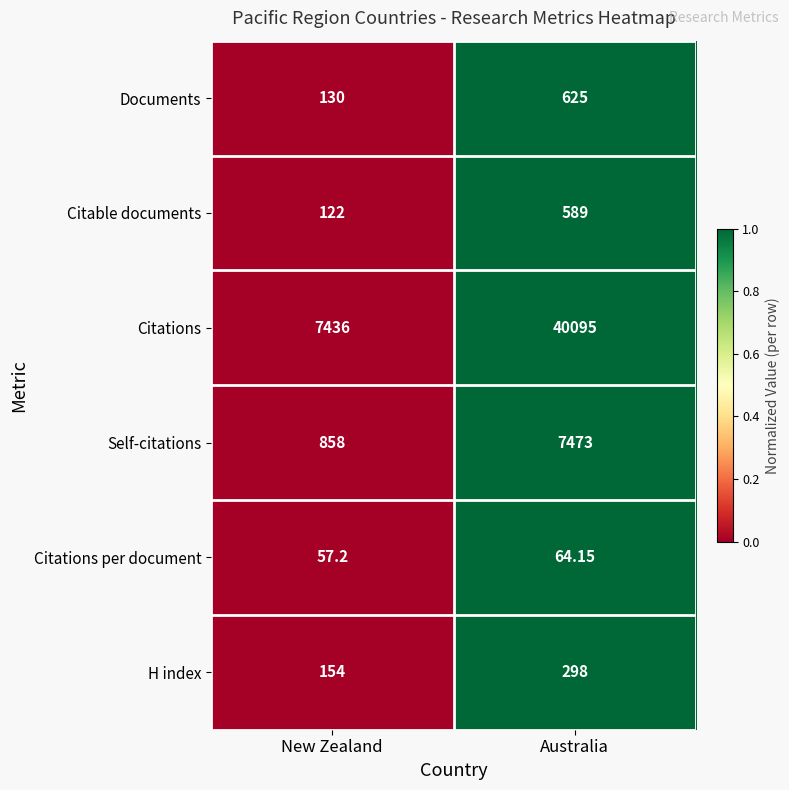

Which category has the lowest value across all series?

New Zealand